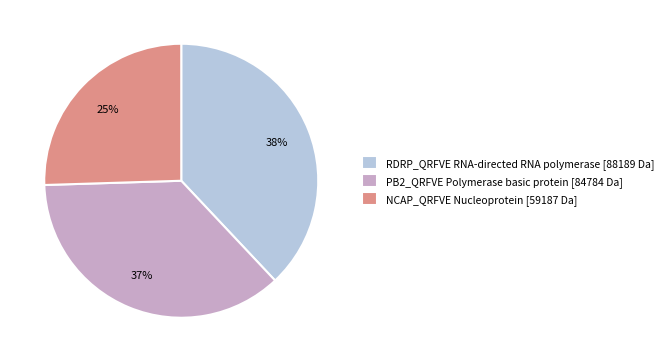

To the nearest percent, what is the combined percentage of PB2_QRFVE Polymerase basic protein [84784 Da] and RDRP_QRFVE RNA-directed RNA polymerase [88189 Da]?

75%